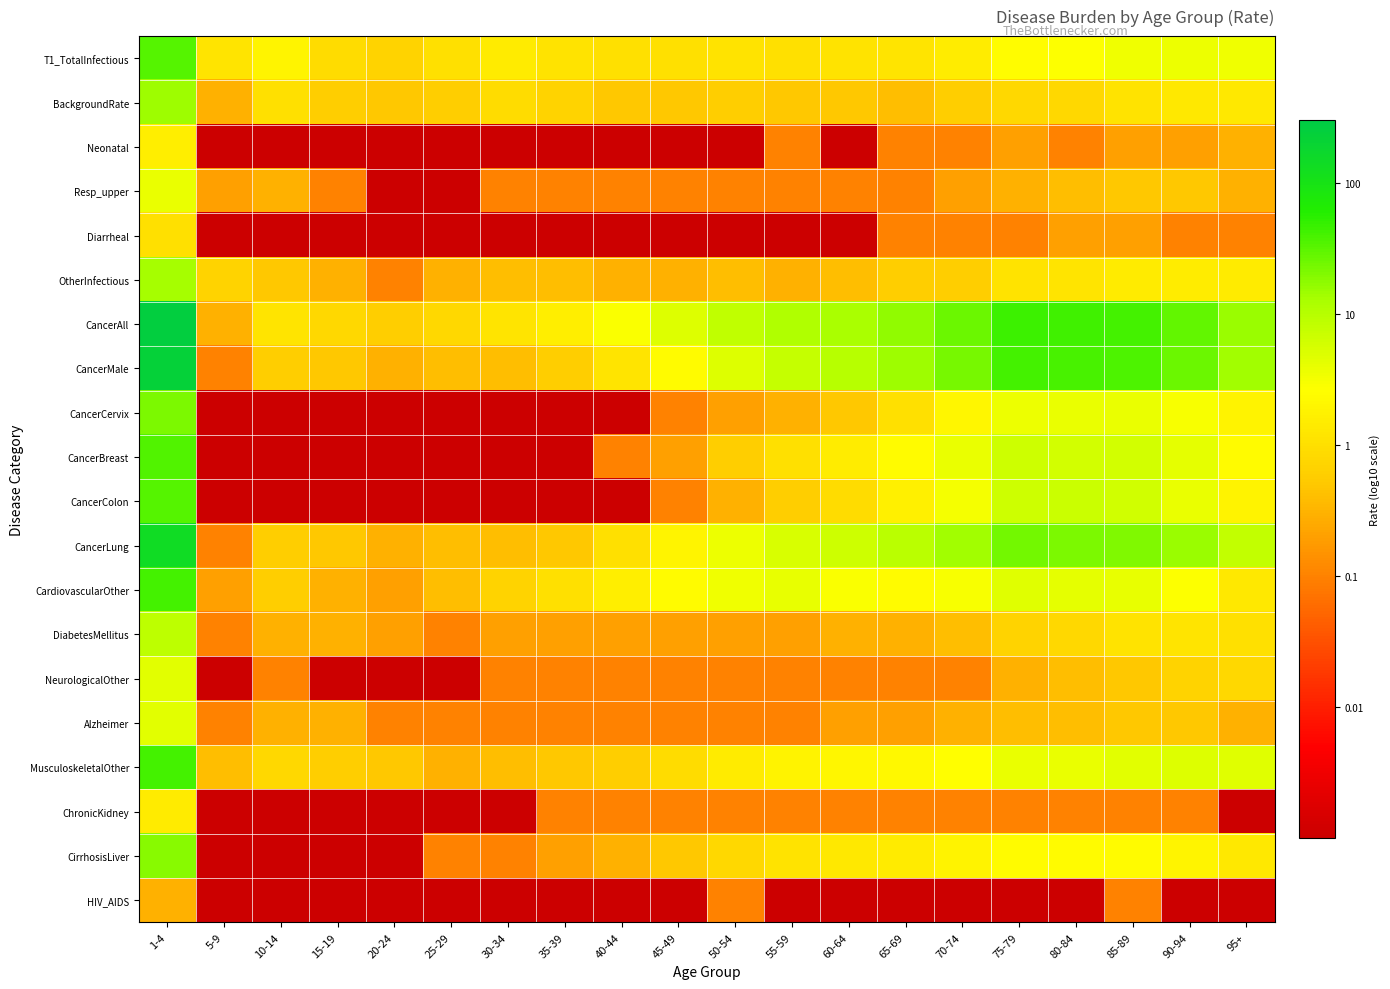

At how many categories does at least one series exceed -2?

20